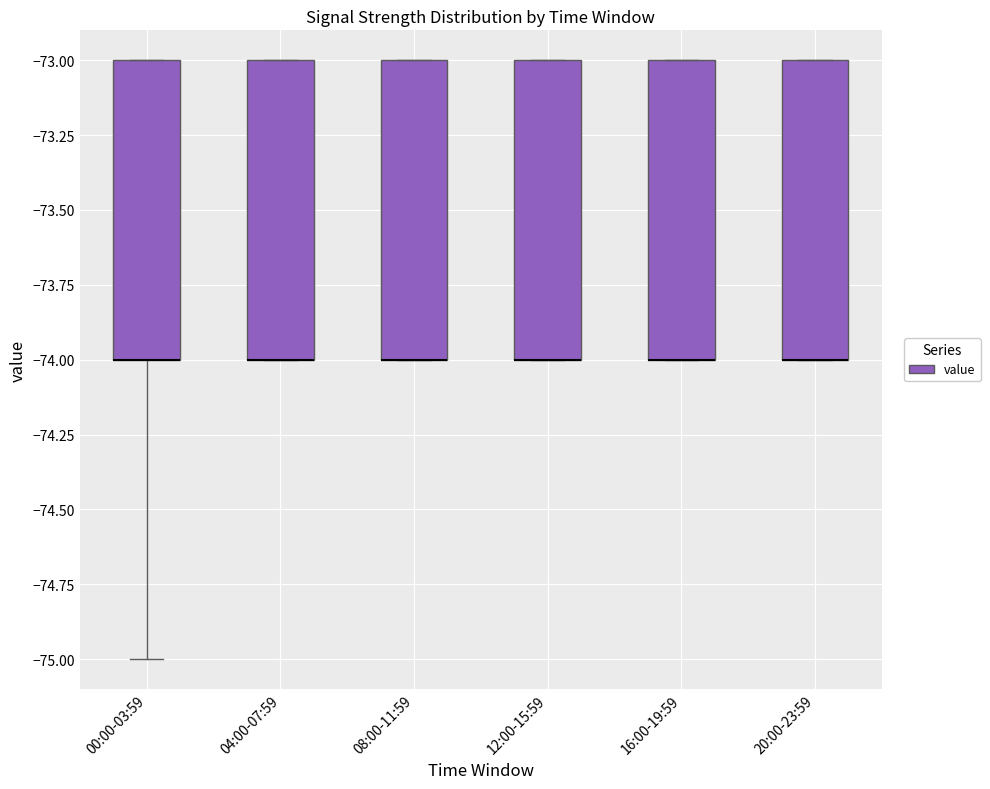

Where is the upper edge of the box for 00:00-03:59 on the y-axis? The values are not printed on the chart, so give them approximately, as read against the axis.

-73